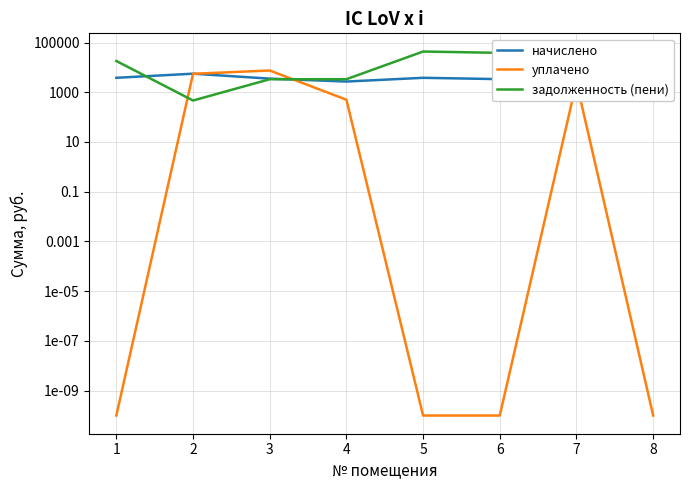

Reading left to right, list all the values displayed in this chart.

начислено: 3810.5	5582.9	3530.6	2698.2	3810.5	3372.7	2698.2	3810.5
уплачено: 0.0	5530.0	7500.0	500.0	0.0	0.0	2533.2	0.0
задолженность (пени): 18079.1	465.2	3336.9	3349.1	43431.4	38442.1	675.5	32761.7